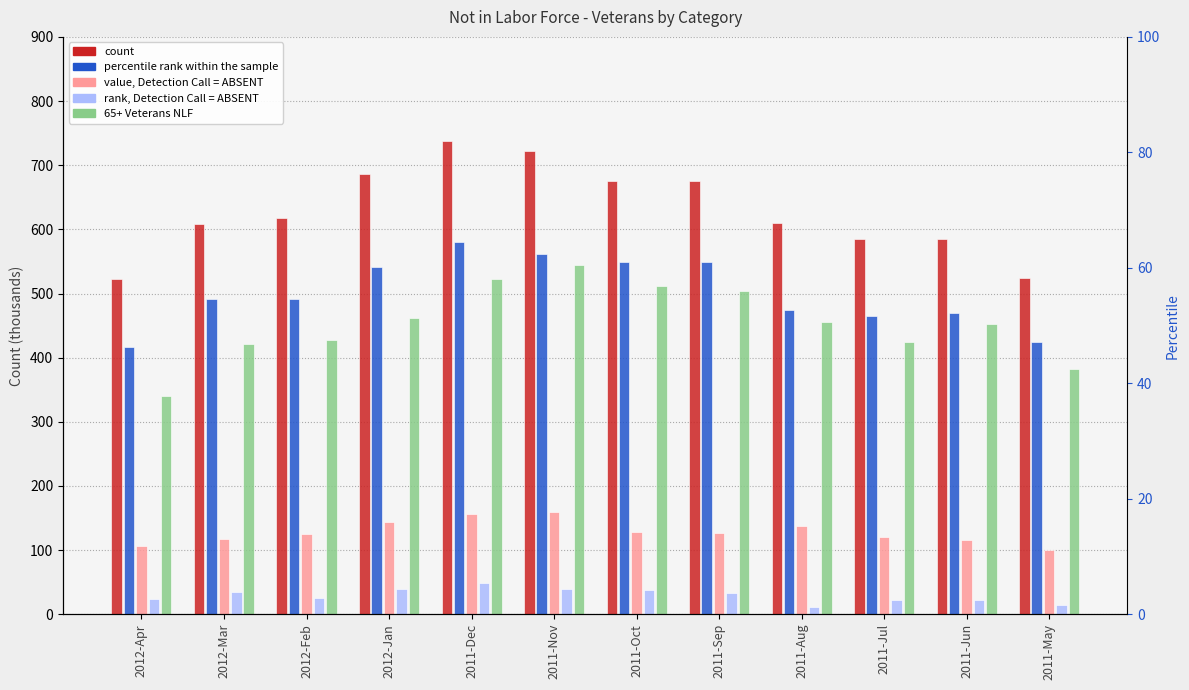

At which label is Male Veterans NLF closest to 498?

2012-Mar